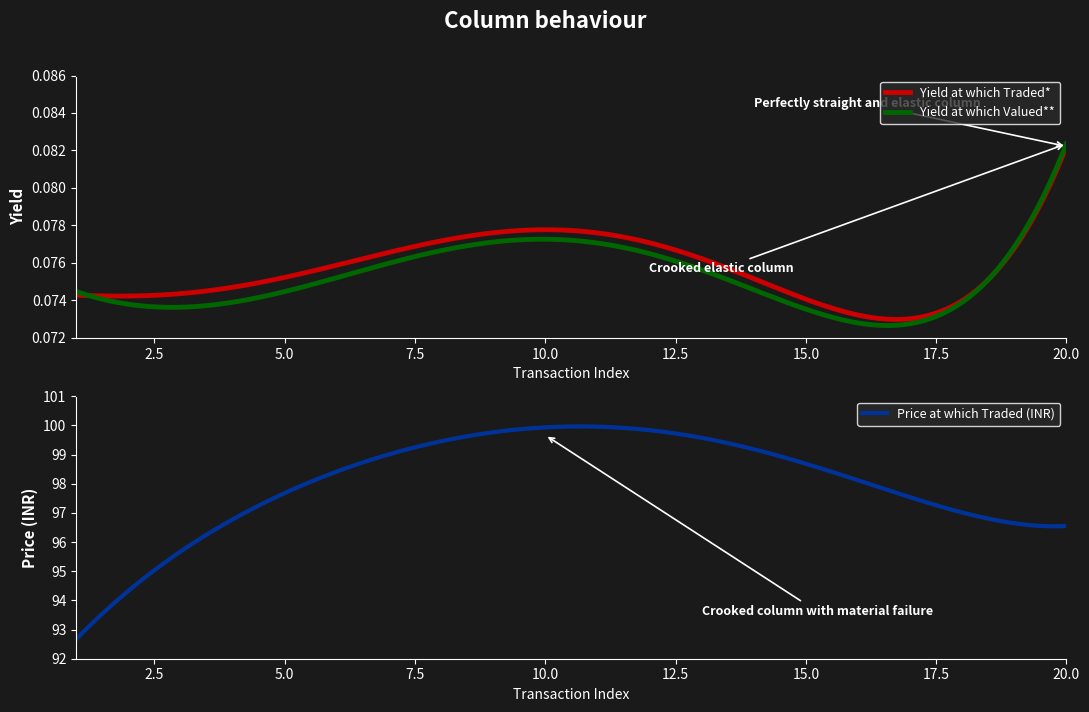

What is the value of the Yield at which Valued** point at the 5th from the left?

0.1